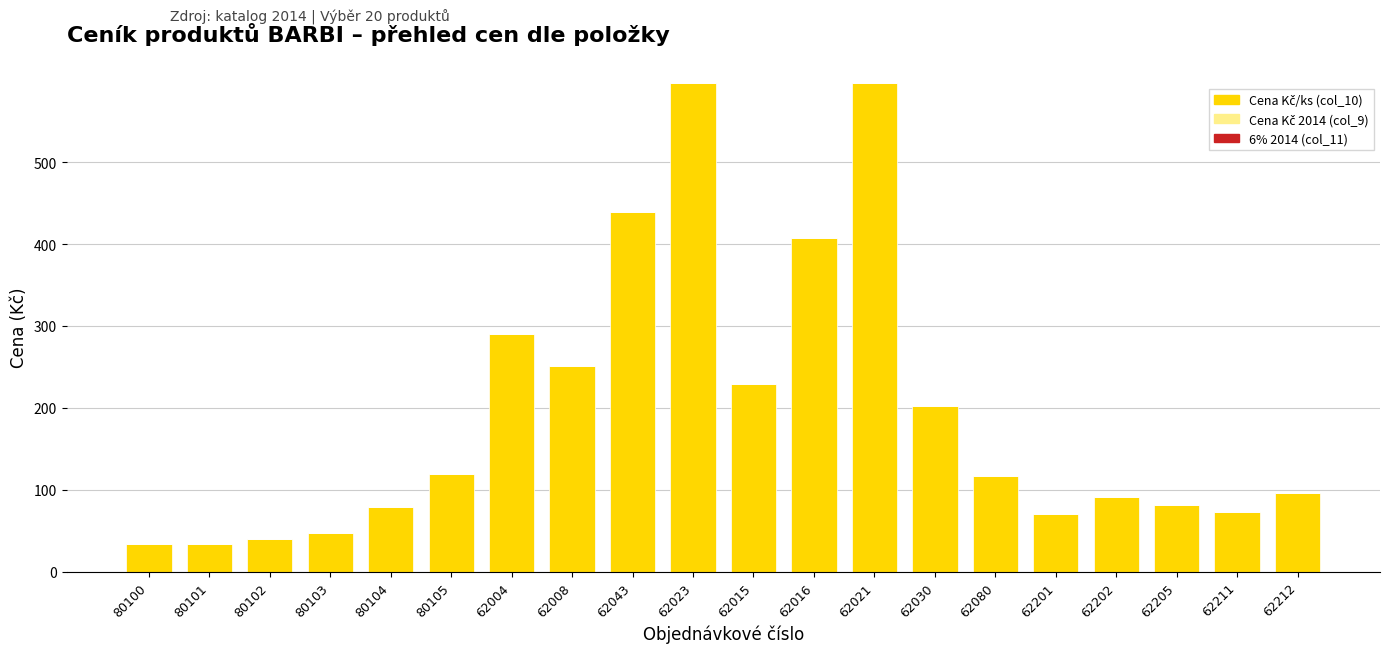

What is the label of the 9th bar from the right?

62016